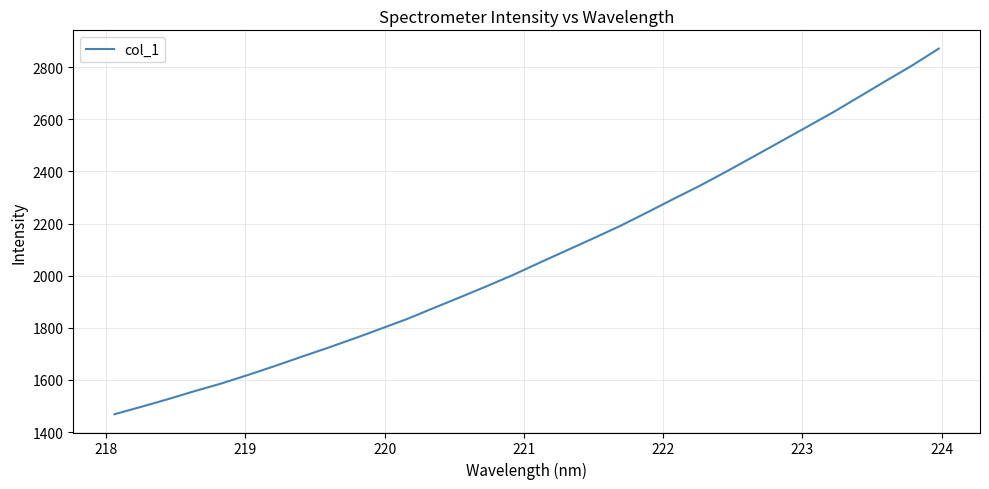

What is the smallest value displayed?

1468.3